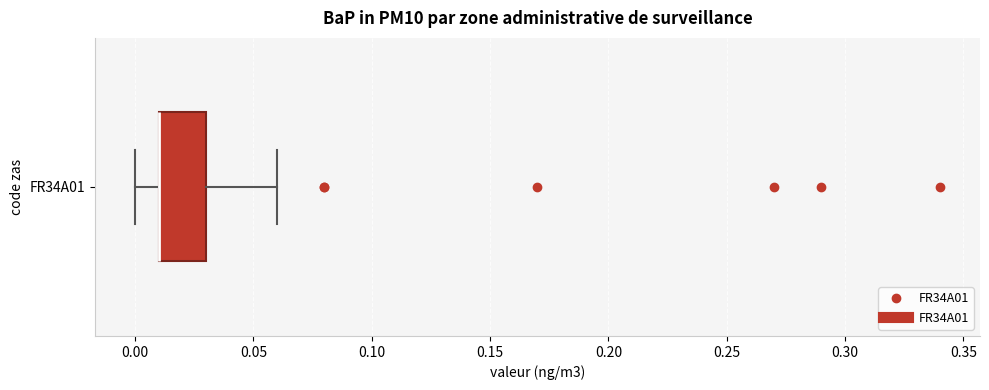

Read this box plot against the x-axis: the position of the median line, the range covered by the box, and the ends of both whiskers. The values are not printed on the chart, so give them approximately, as read against the axis.

median 0.01 (drawn on the box's left edge), box 0.01 to 0.03, whiskers 0.00 to 0.06